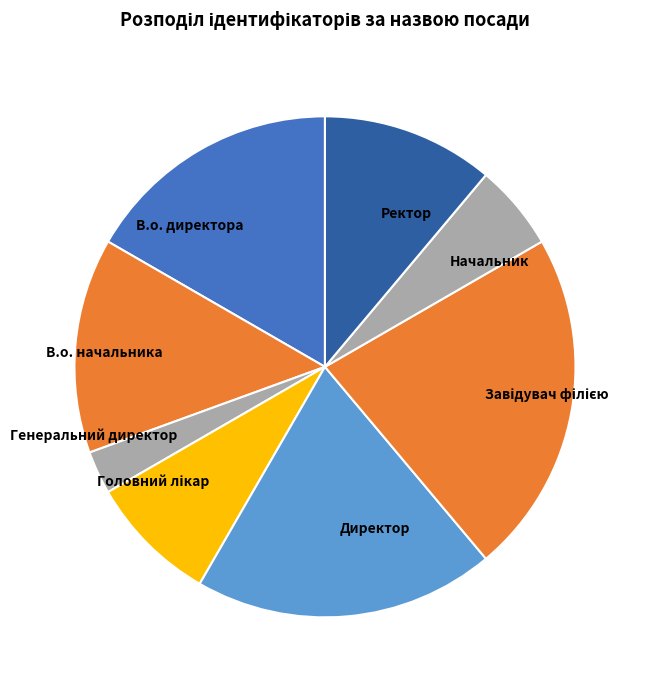

Is there a majority slice in this chart?

No